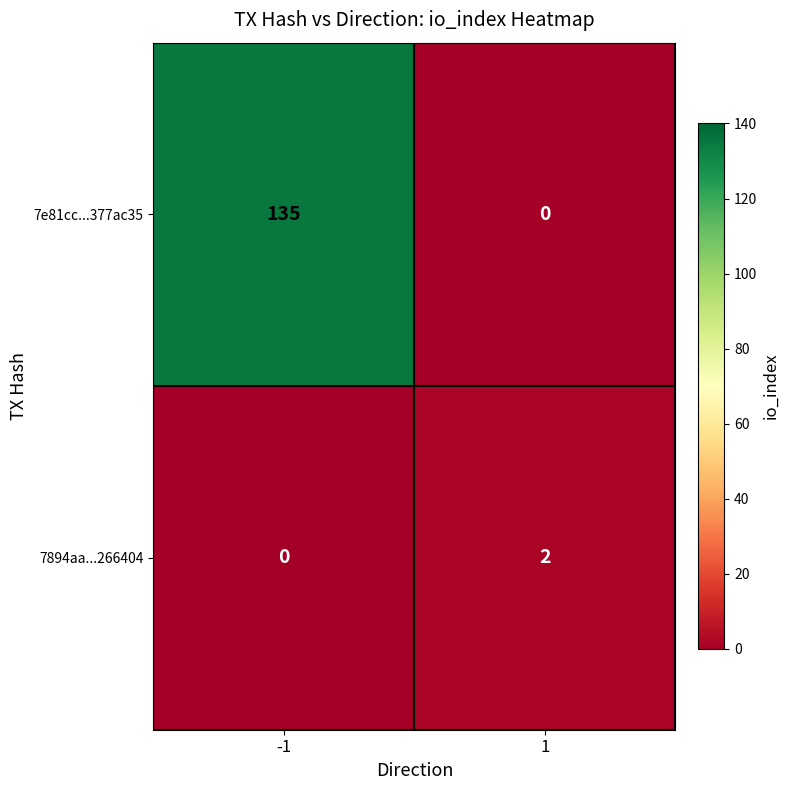

Reading left to right, transcribe all the data shown in this chart.

7e81cc...377ac35: 135	0
7894aa...266404: 0	2